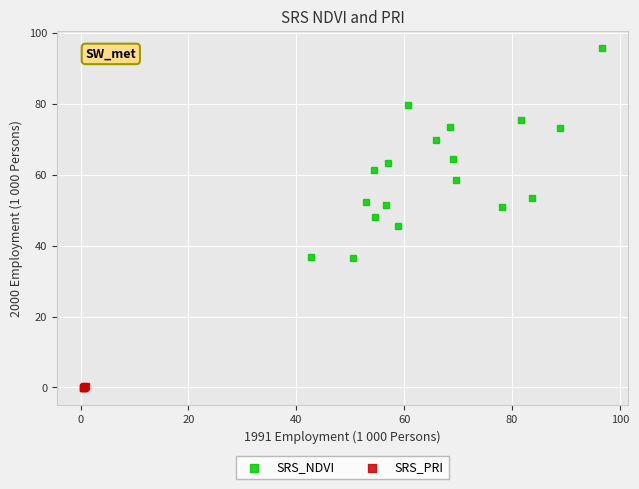

Which series contains the lowest Y value?

SRS_PRI